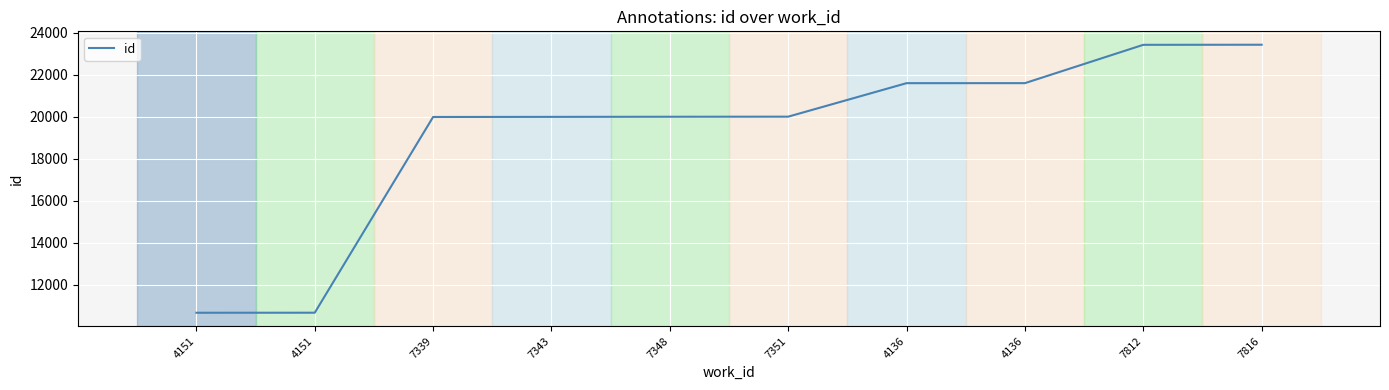

Does the chart have visible grid lines?

Yes